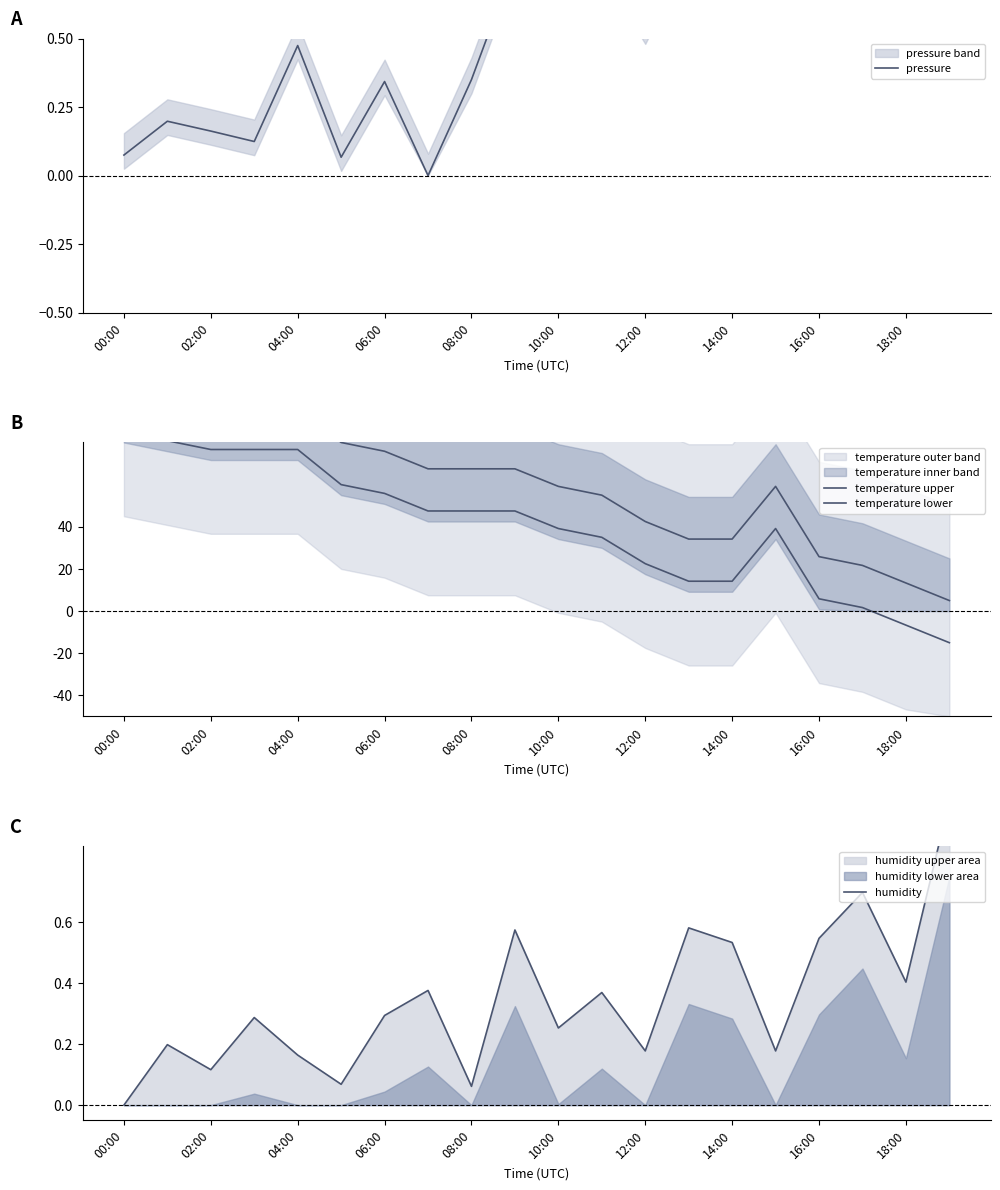

Which series has the largest range (max minus min)?

pressure